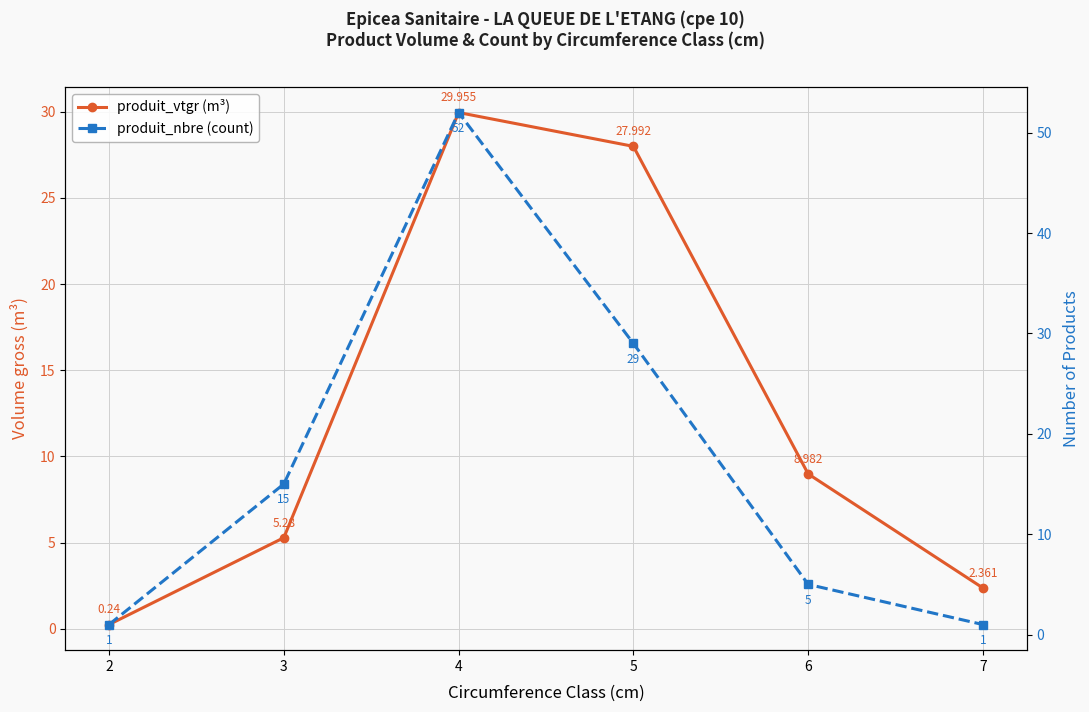

At which label does produit_vtgr (m³) reach its peak?

4